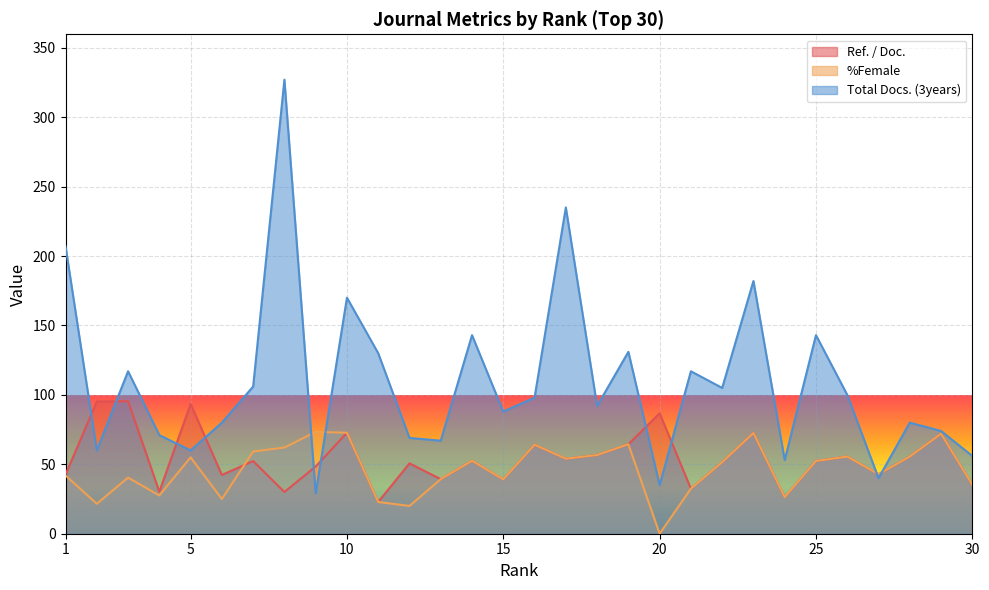

What is the difference between the maximum and second lowest values in the Ref. / Doc. series?

69.1